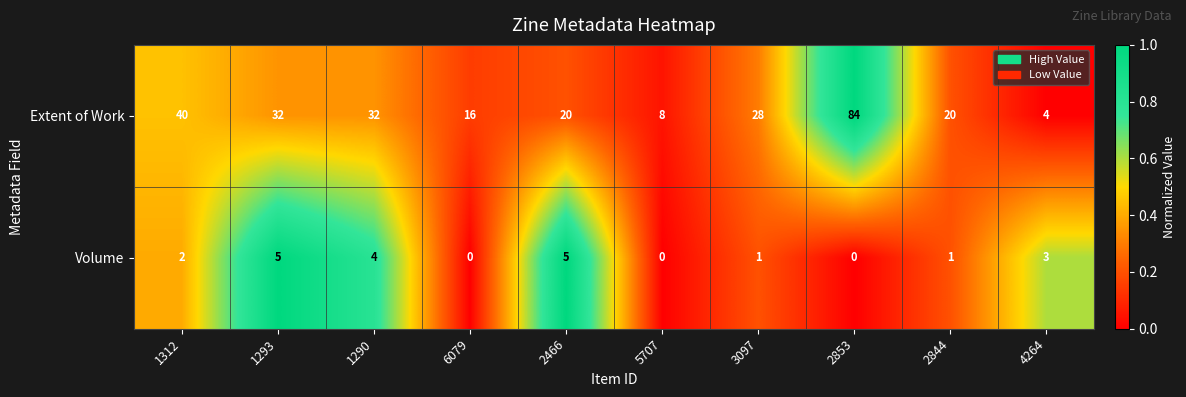

Reading left to right, what are all the values shown in this chart?

Extent of Work: 40	32	32	16	20	8	28	84	20	4
Volume: 2	5	4	0	5	0	1	0	1	3